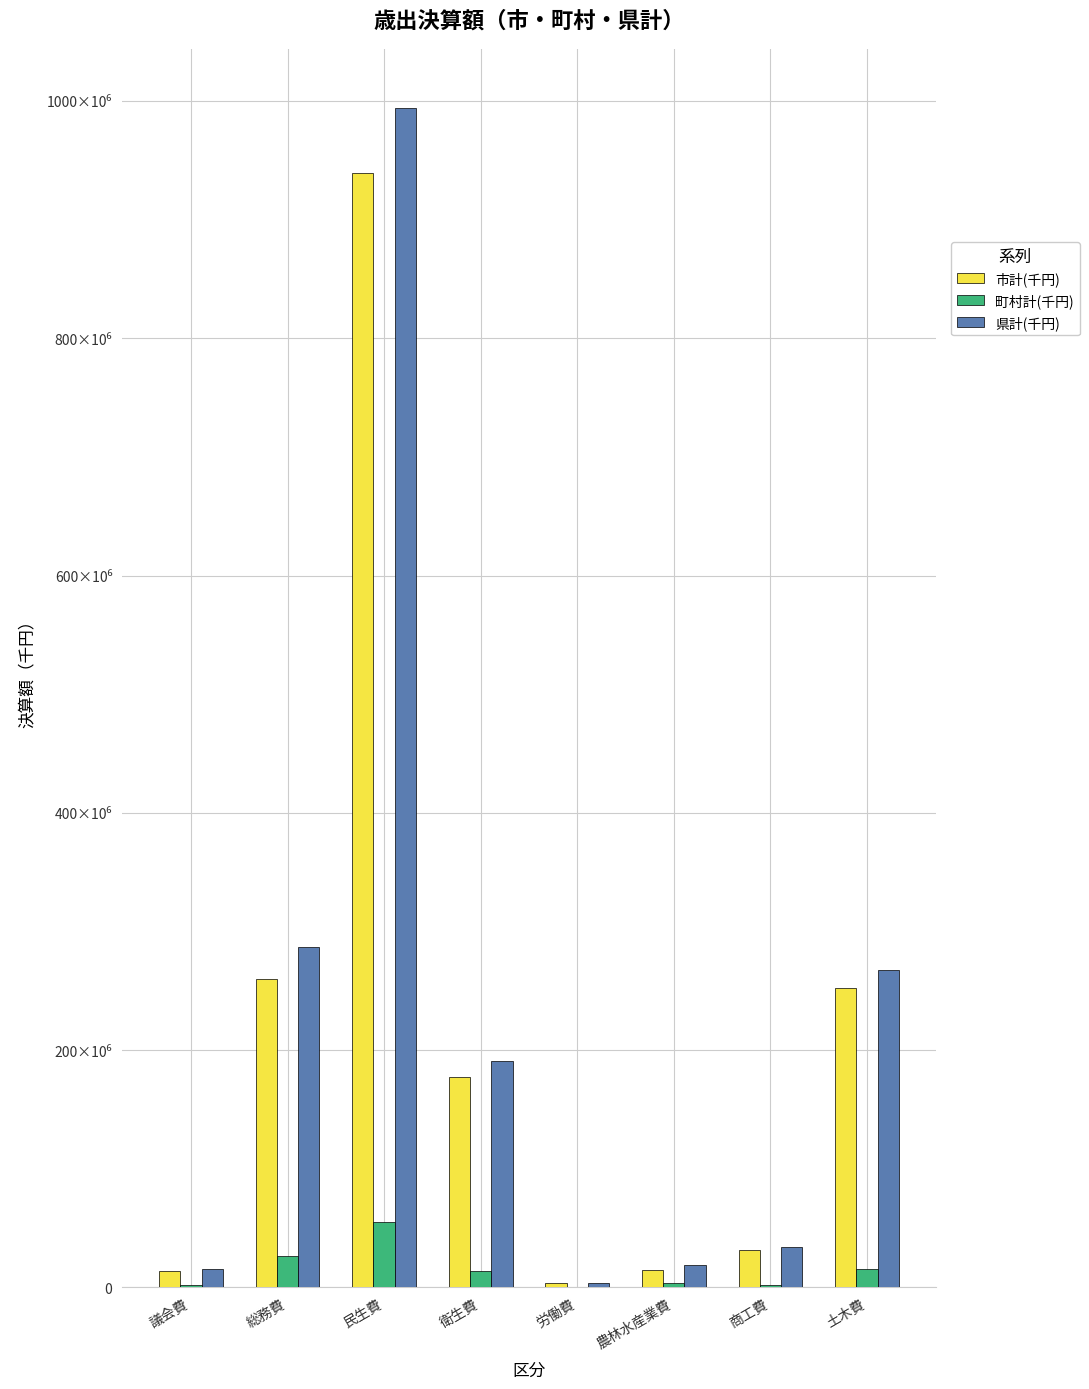

What value does the 県計(千円) series have at 衛生費?

191146728